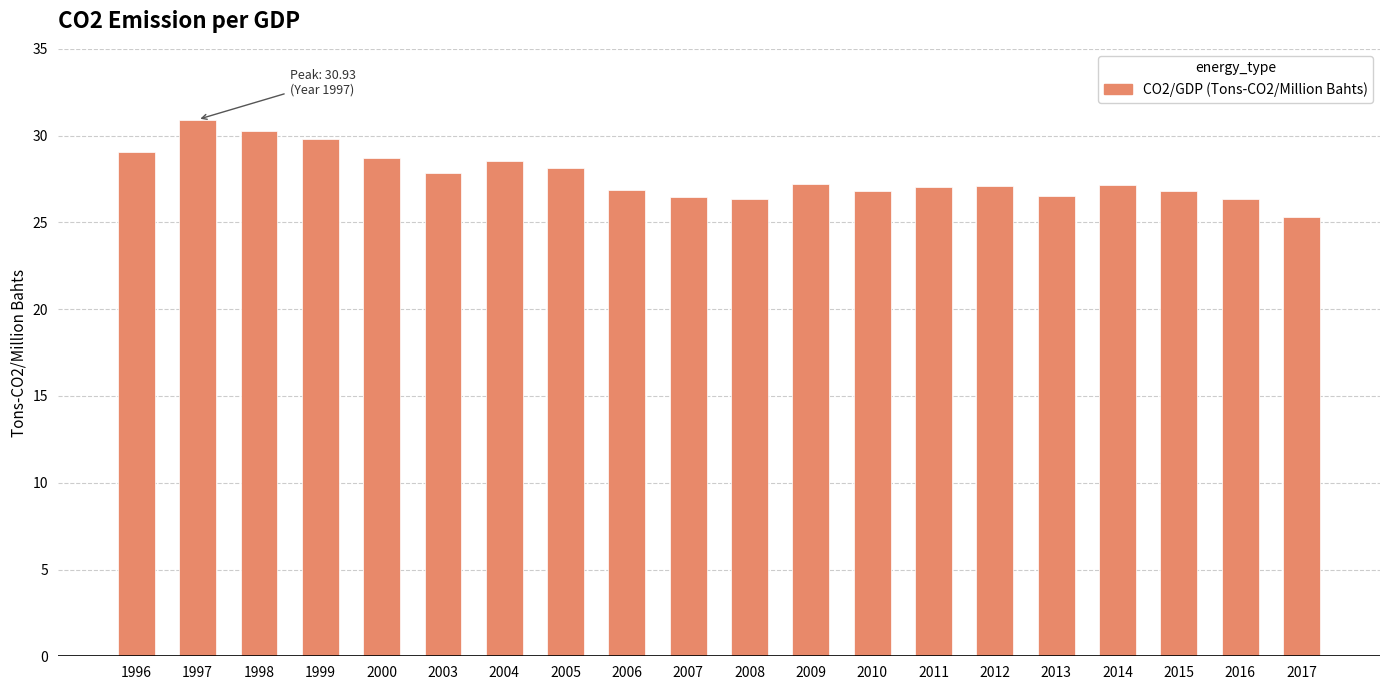

True or false: the data shows 18.2 at 2007.

False